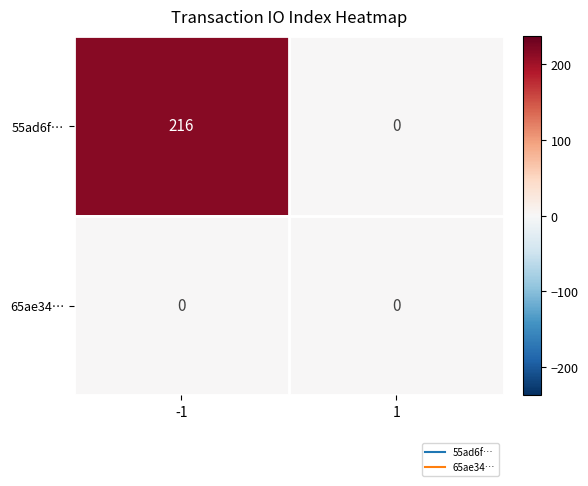

True or false: 65ae34… has a value of 0 at -1.

True